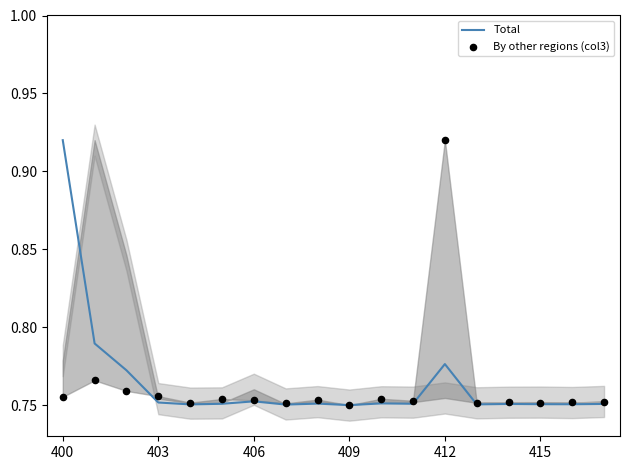

Is the value of By other regions (col3) at 7 greater than the value of Total at 13?

Yes